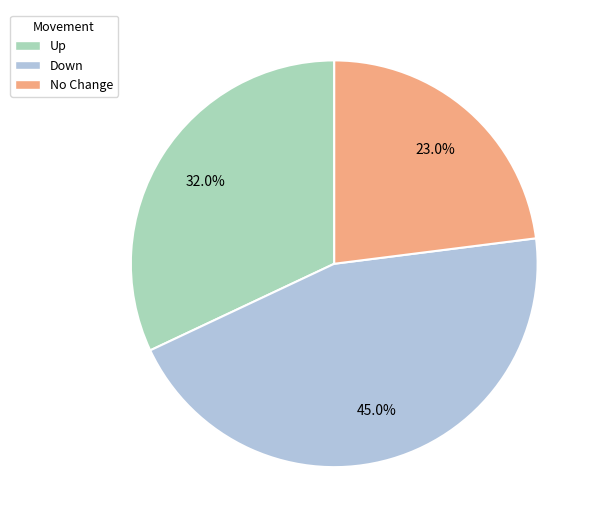

Count the number of slices in the pie.

3